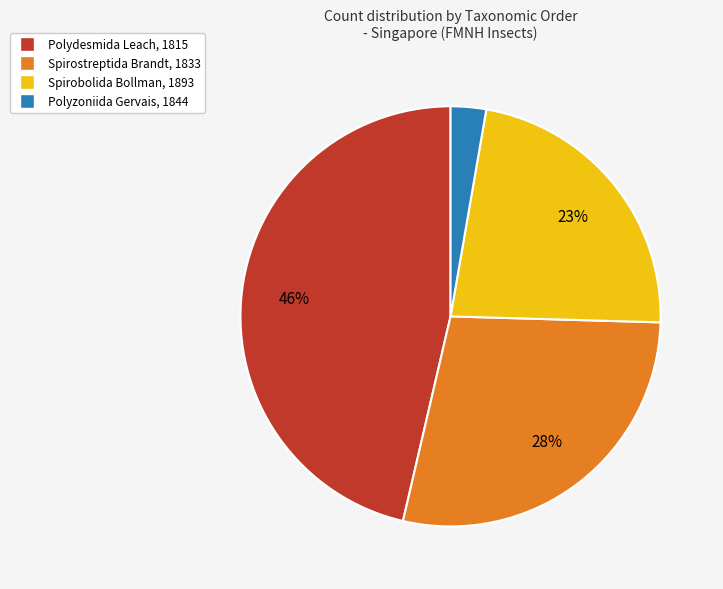

Is there any slice that represents more than half of the pie?

No